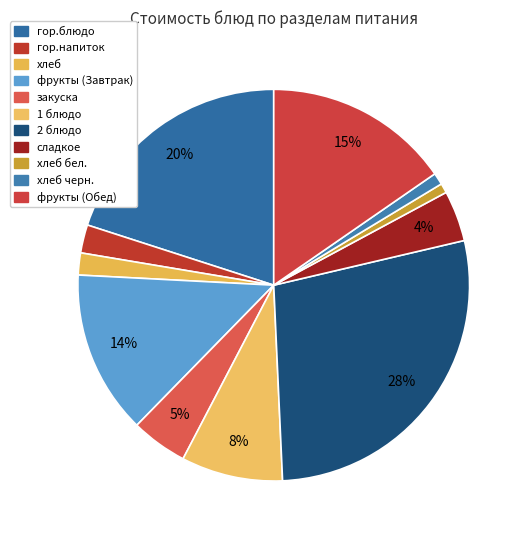

To the nearest percent, what is the average slice percentage?

9%